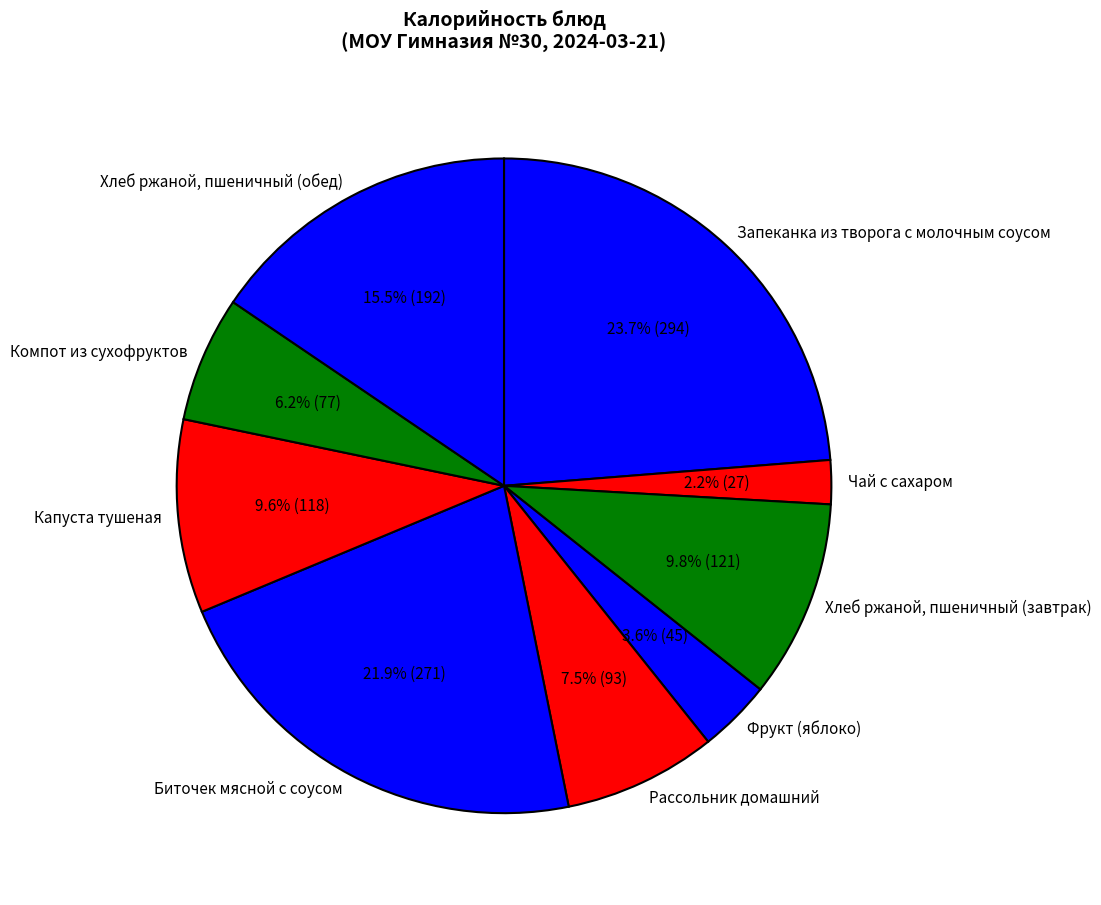

Approximately how many times larger is the value at Биточек мясной с соусом compared to Запеканка из творога с молочным соусом?

0.9